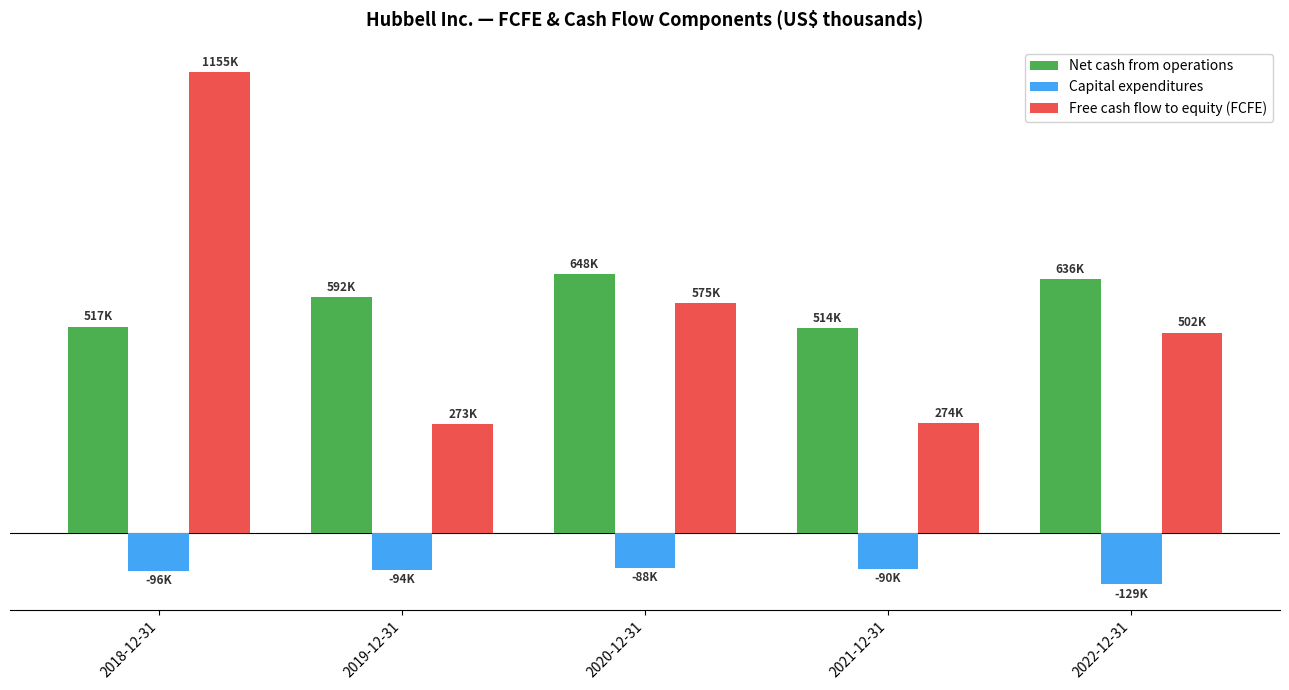

Reading left to right, what are all the values shown in this chart?

Net cash from operations: 2018-12-31=517100	2019-12-31=591600	2020-12-31=648000	2021-12-31=513700	2022-12-31=636200
Capital expenditures: 2018-12-31=-96200	2019-12-31=-93900	2020-12-31=-88400	2021-12-31=-90200	2022-12-31=-129300
Free cash flow to equity (FCFE): 2018-12-31=1154800	2019-12-31=272600	2020-12-31=575200	2021-12-31=274200	2022-12-31=502100